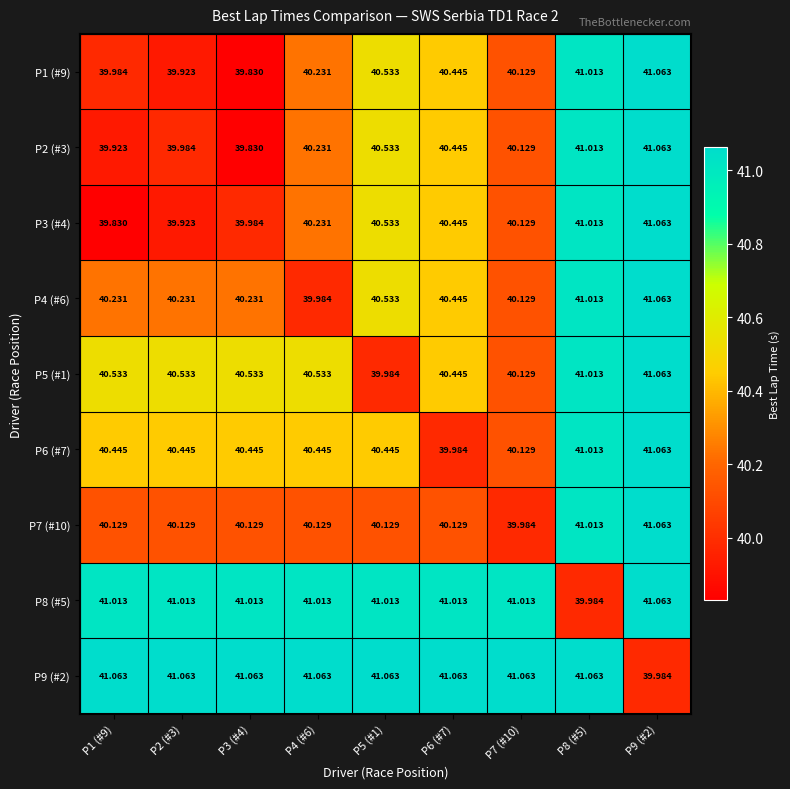

Is the value of P5 (#1) at P6 (#7) greater than the value of P8 (#5) at P4 (#6)?

No